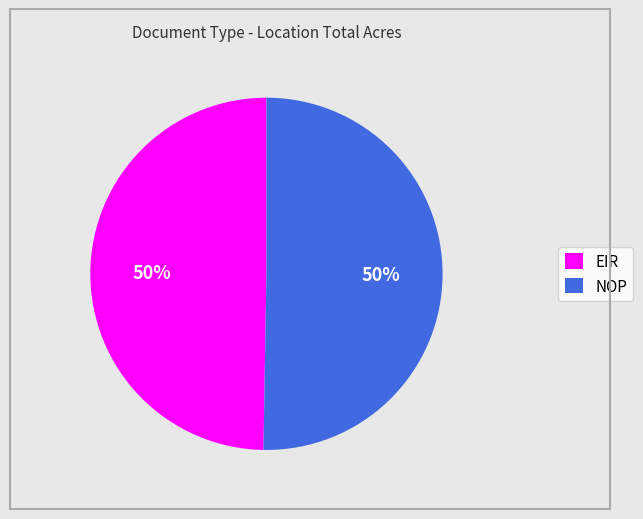

Count the number of slices in the pie.

2